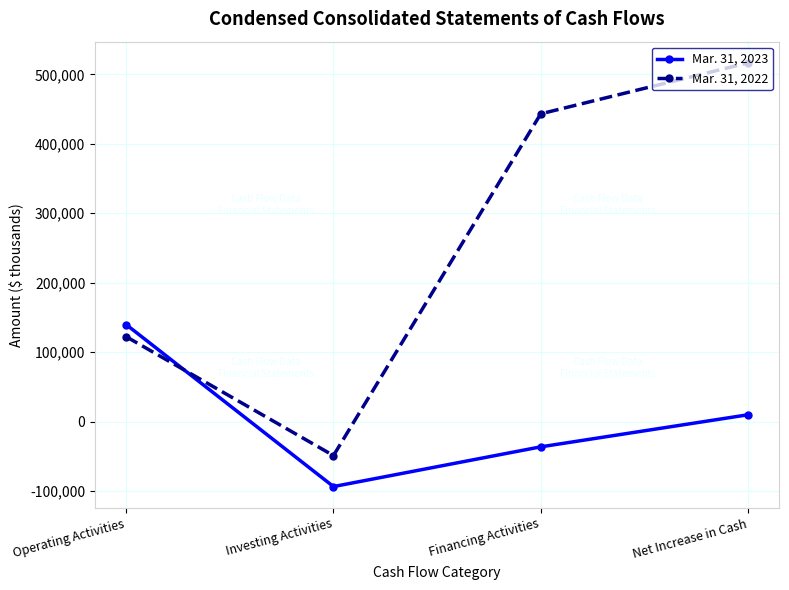

Rank the series by their maximum value, from highest to lowest.

Mar. 31, 2022, Mar. 31, 2023